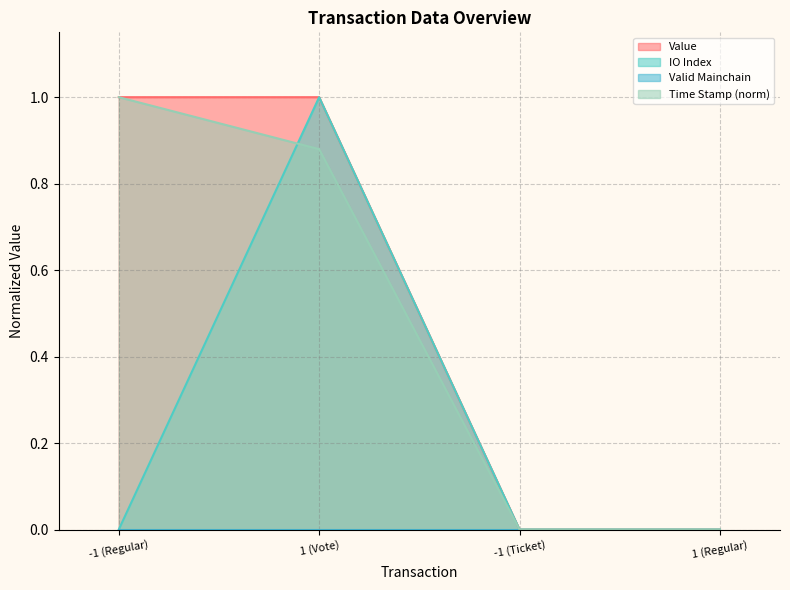

Where is value nearest to the value 0?

-1 (Ticket)